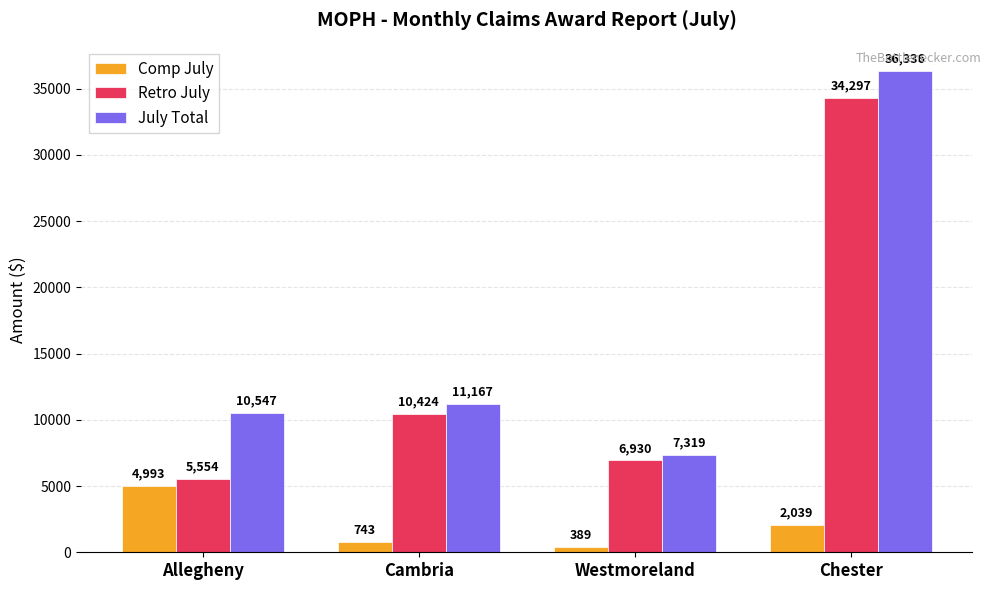

What is the value of the Comp July bar at the 3rd from the left?

389